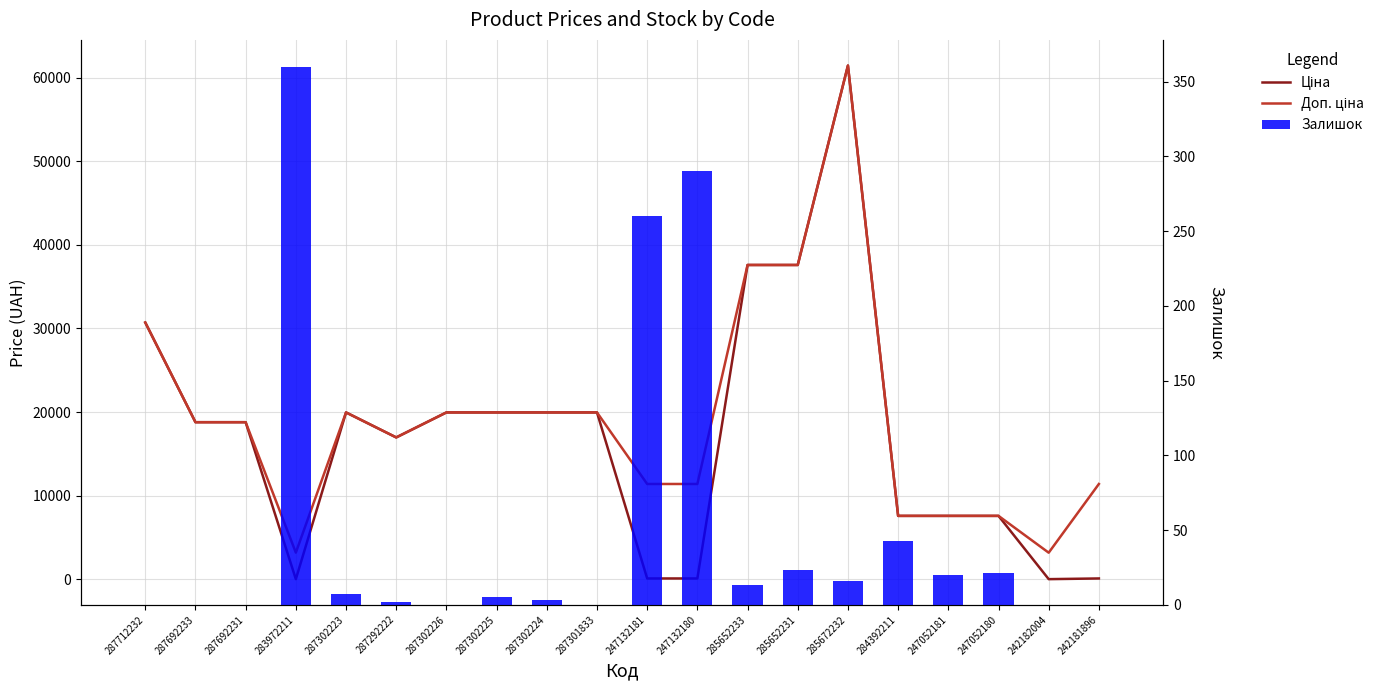

Is it true that Доп. ціна equals 5738.6 at 287692231?

False